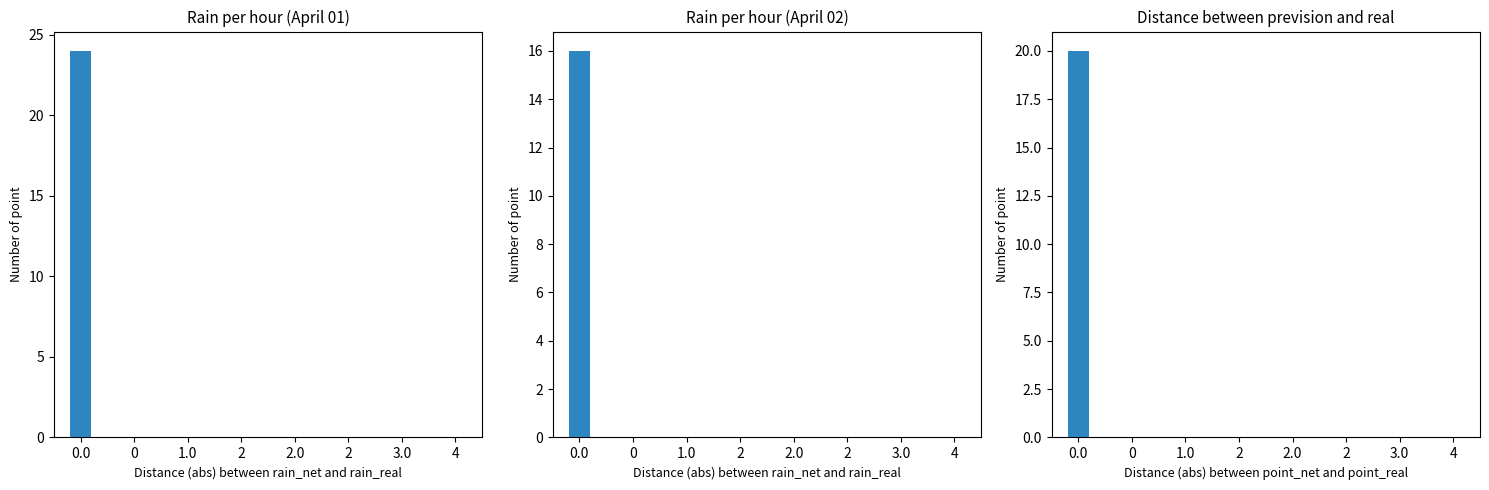

Reading right to left, extract all data points from this chart.

0	0	0	0	0	0	0	20